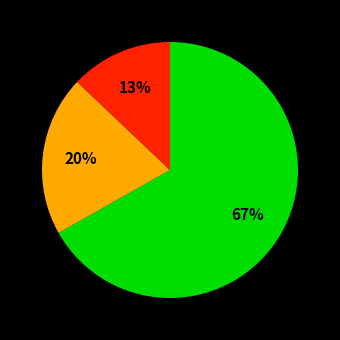

Is there a majority slice in this chart?

Yes